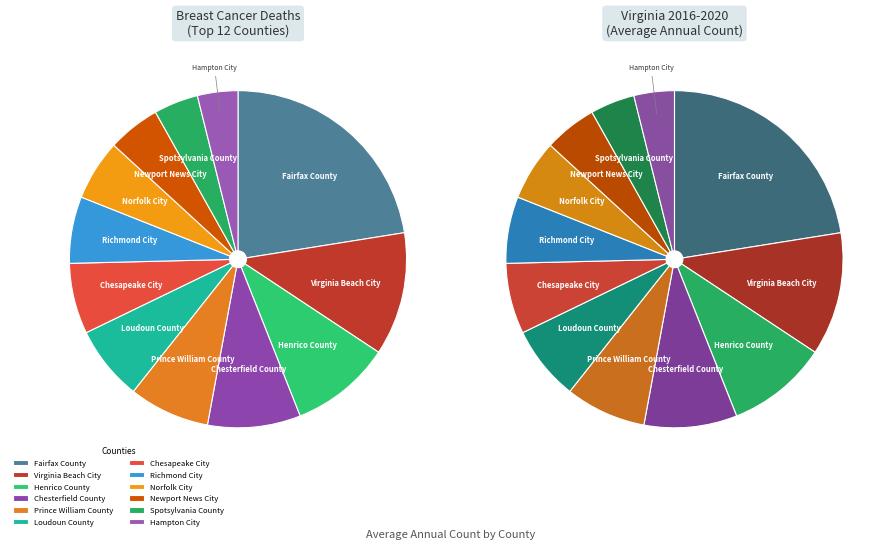

Which category has the biggest portion of the pie?

Fairfax County